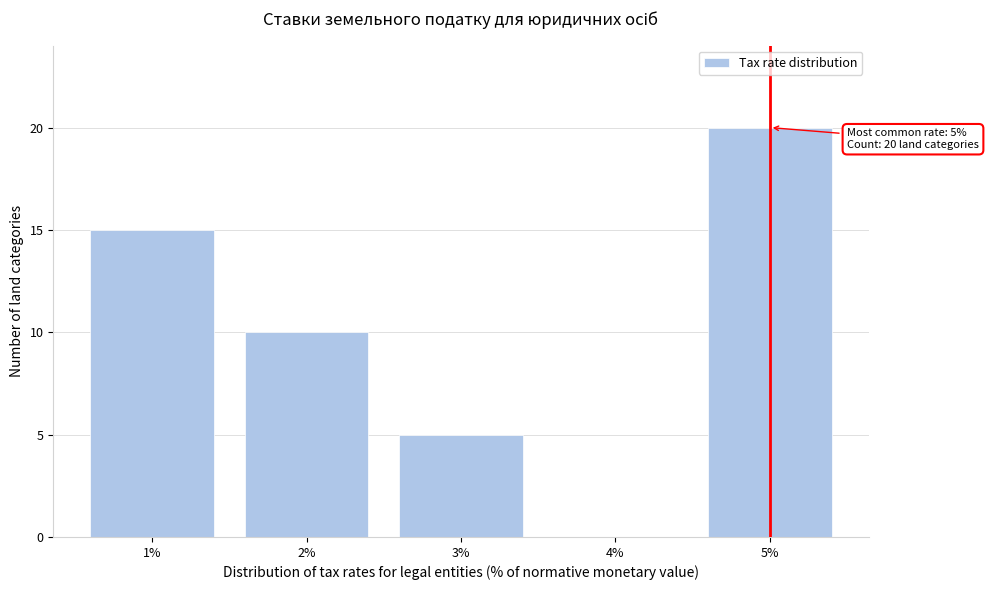

Reading left to right, what are all the values shown in this chart?

1%=15	2%=10	3%=5	4%=0	5%=20